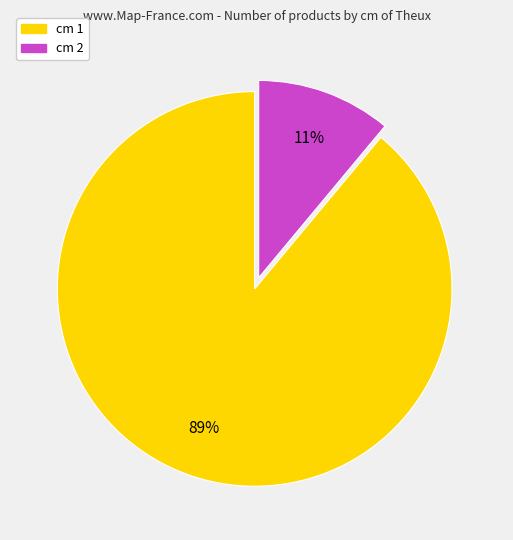

What is the smallest slice in the pie chart?

cm 2